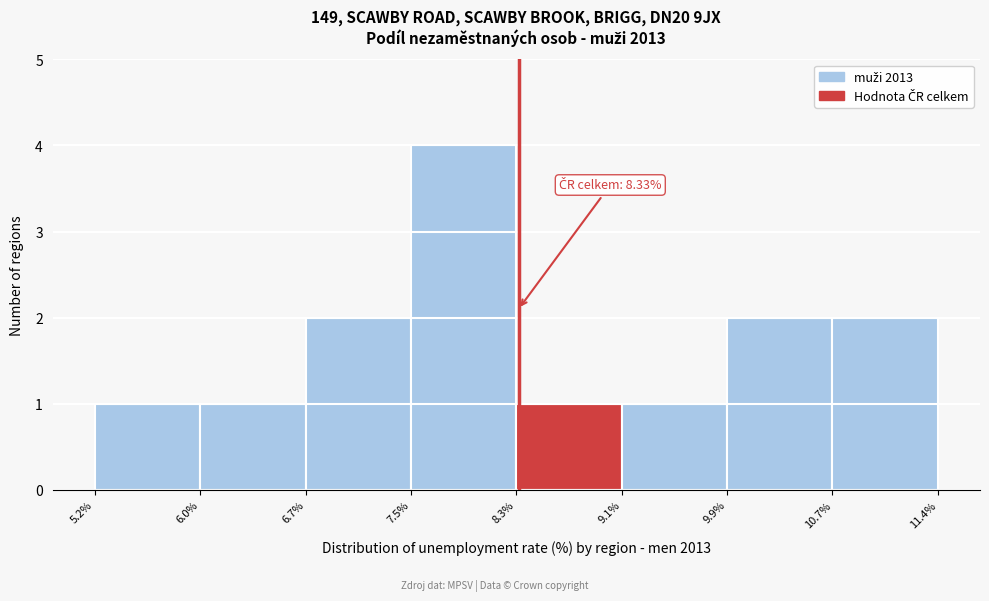

Which range on the x-axis has the tallest bar?

7.5% to 8.3%